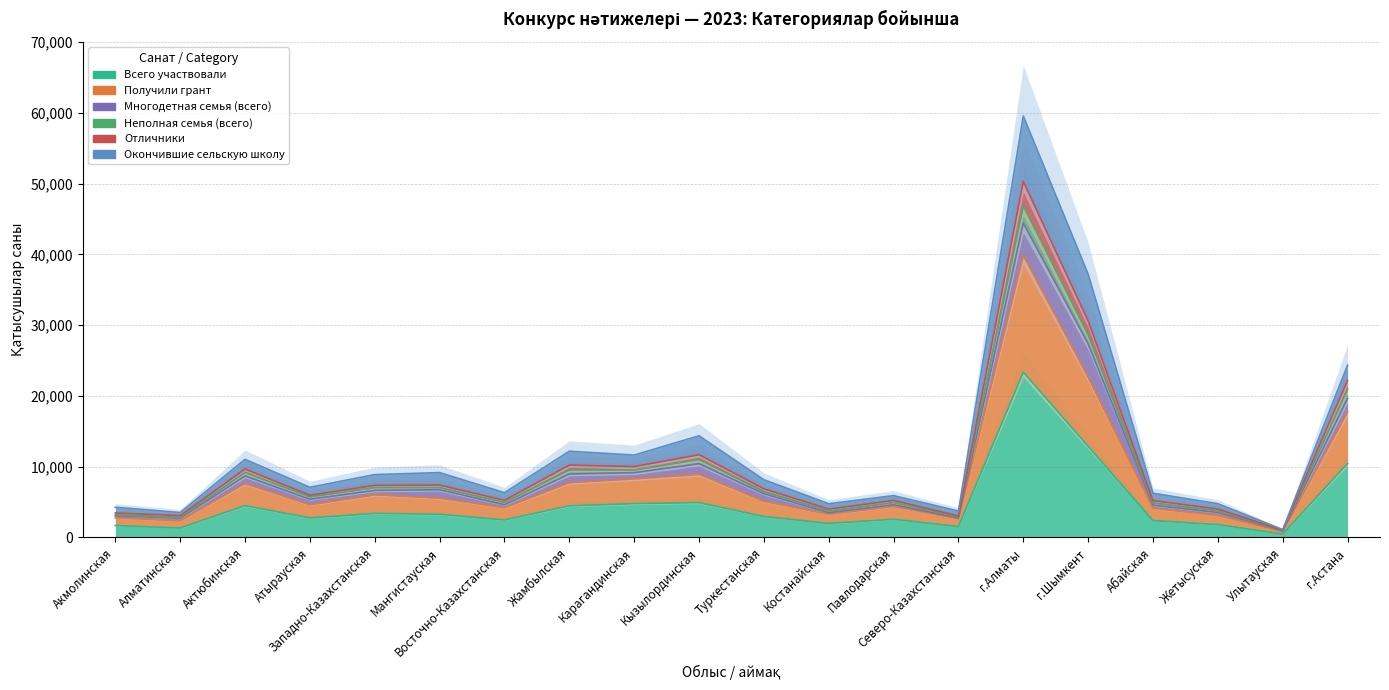

What is the average value of the Получили грант series?

9700